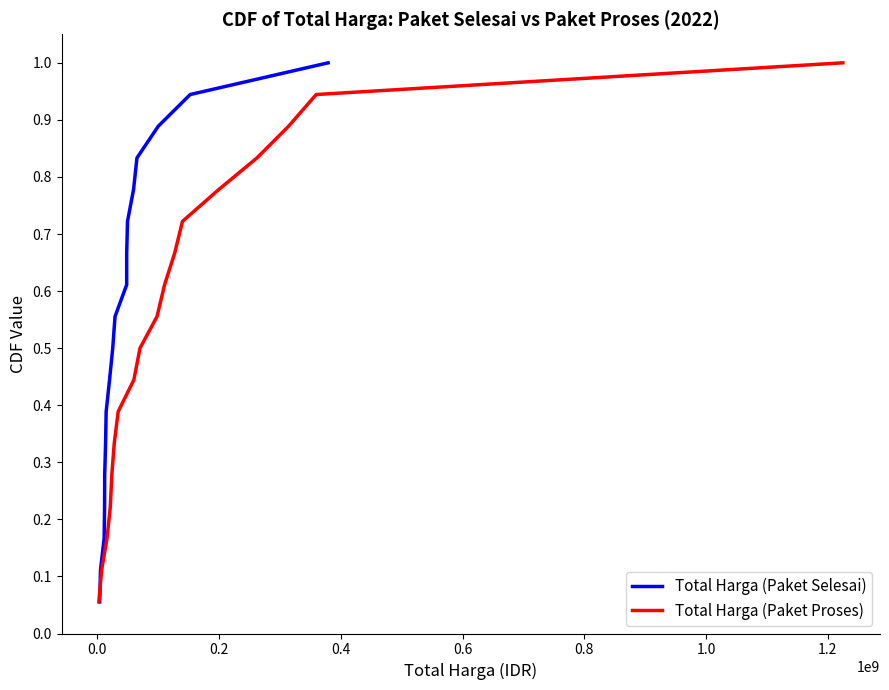

List the series in order of their peak value, highest first.

Total Harga (Paket Selesai), Total Harga (Paket Proses)